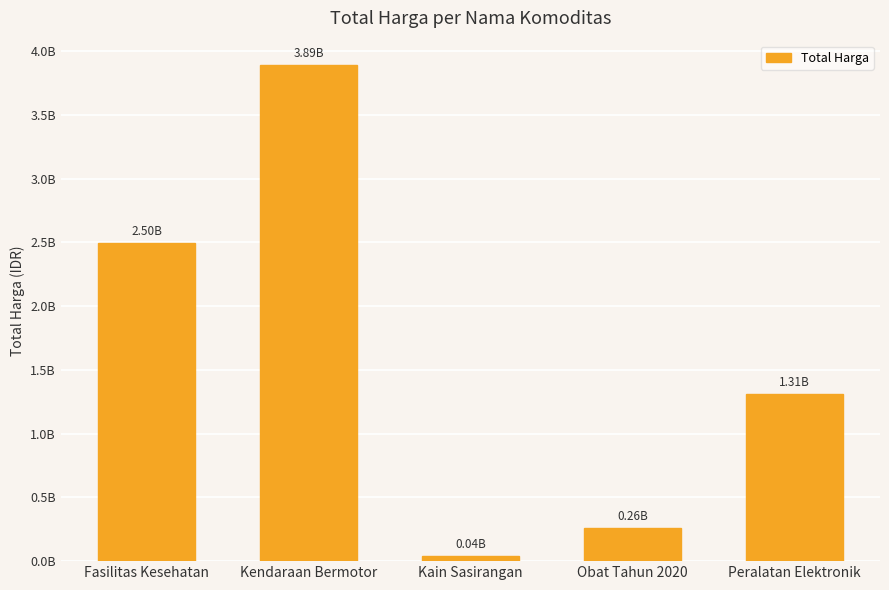

What is the value of the 2nd bar from the left?

3888564100